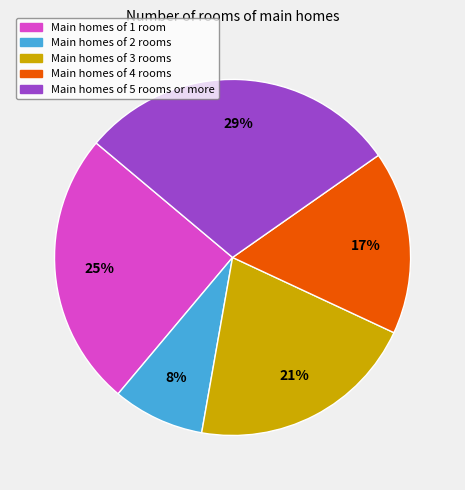

How many slices are in this pie chart?

5